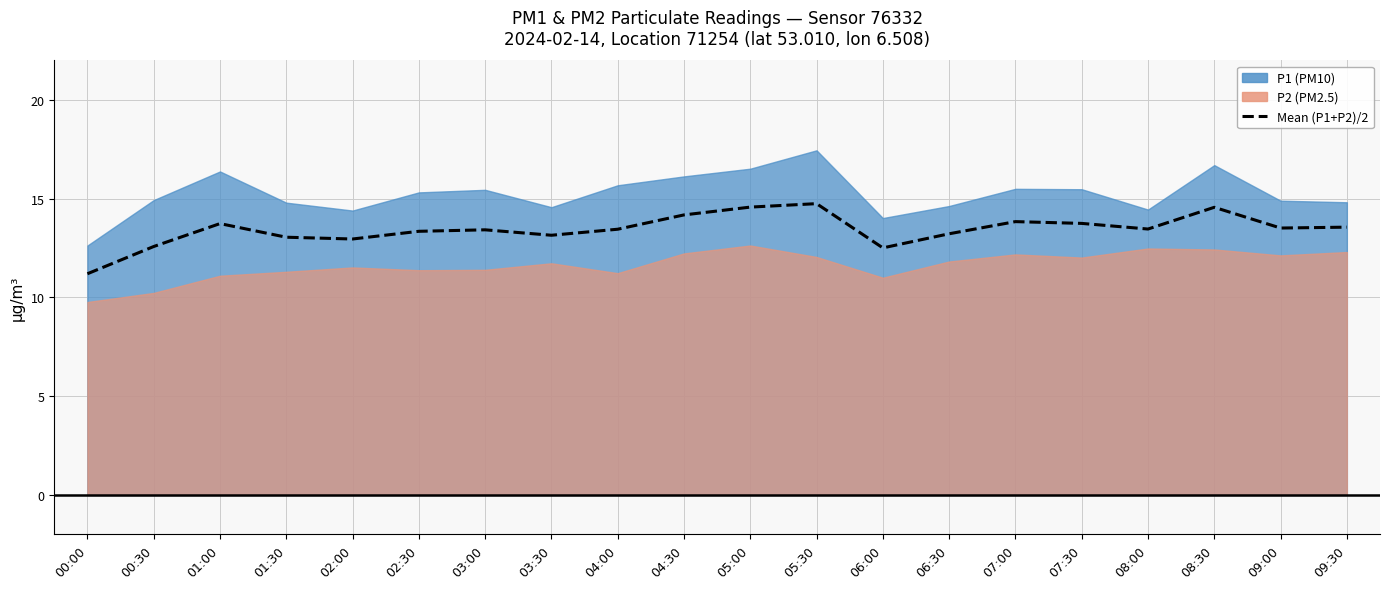

Where is the data nearest to the value 12?

06:00